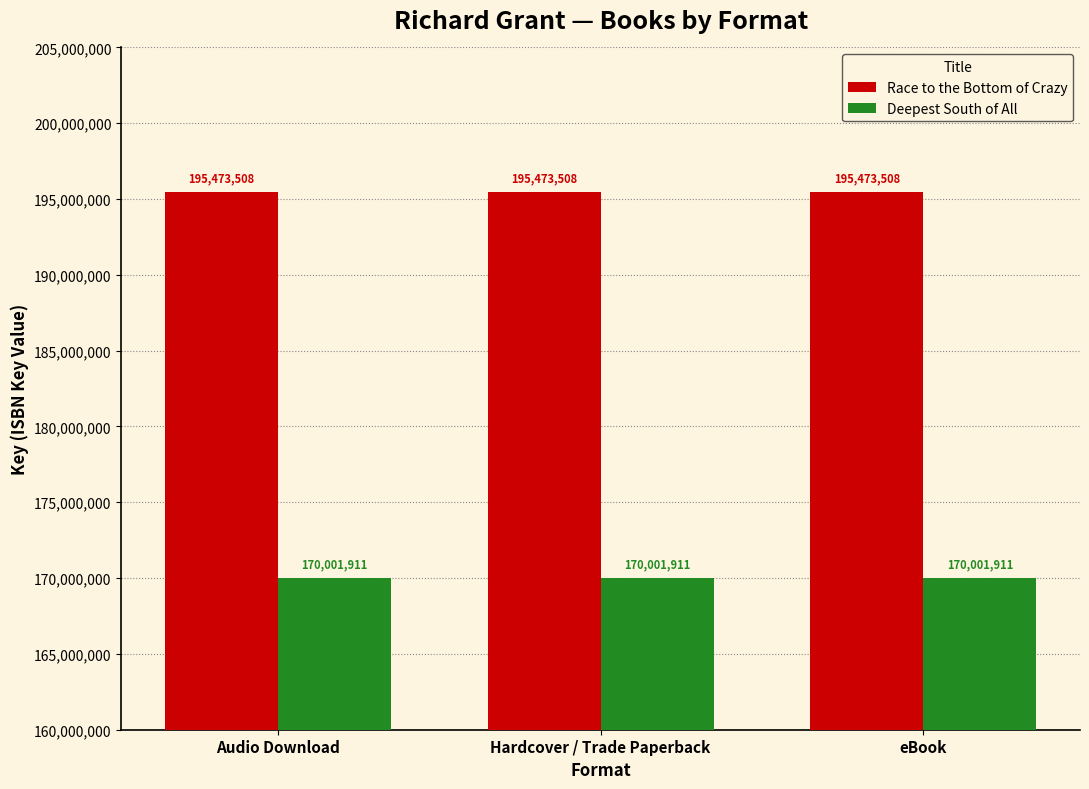

Reading left to right, what are all the values shown in this chart?

Race to the Bottom of Crazy: Audio Download=195473508	Hardcover / Trade Paperback=195473508	eBook=195473508
Deepest South of All: Audio Download=170001911	Hardcover / Trade Paperback=170001911	eBook=170001911